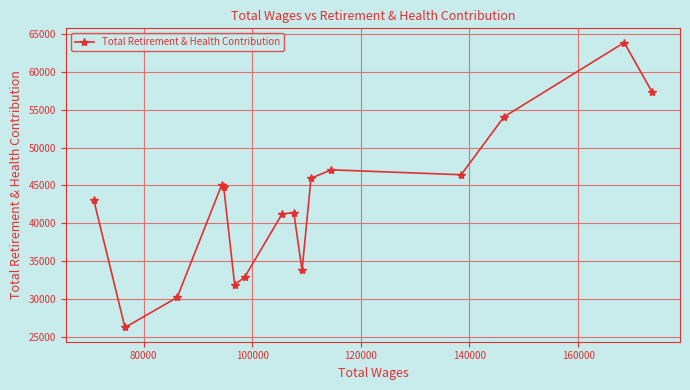

True or false: the data has more than 1 interior local peaks.

True